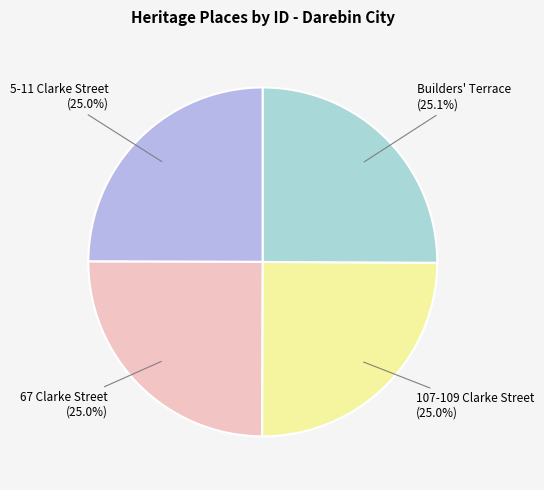

Approximately how many times larger is the value at 67 Clarke Street (25.0%) compared to 107-109 Clarke Street (25.0%)?

1.0